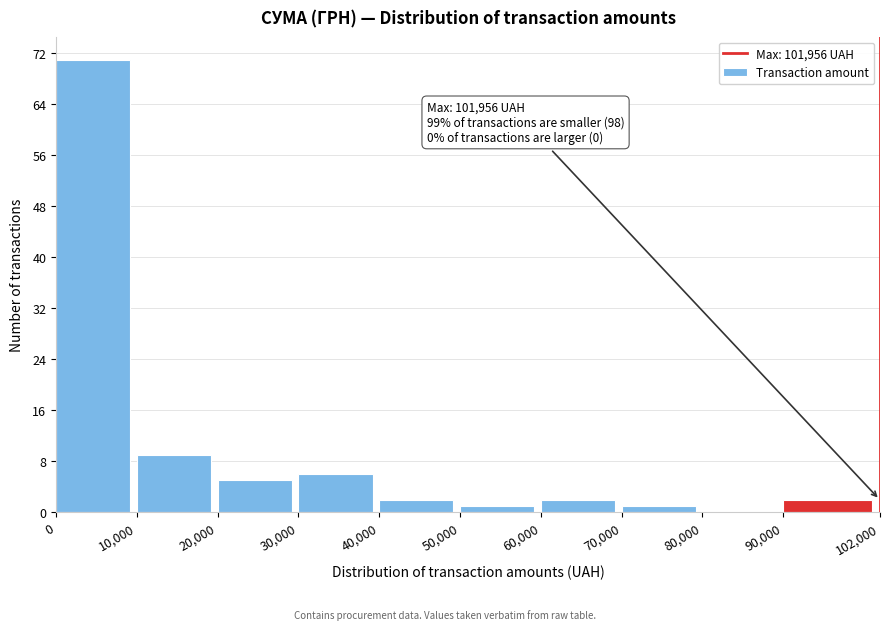

Over which range of the x-axis is the bar tallest?

0 to 10,000